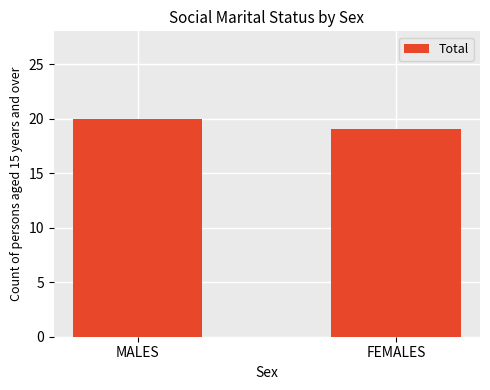

Rank the categories by value from lowest to highest.

FEMALES, MALES